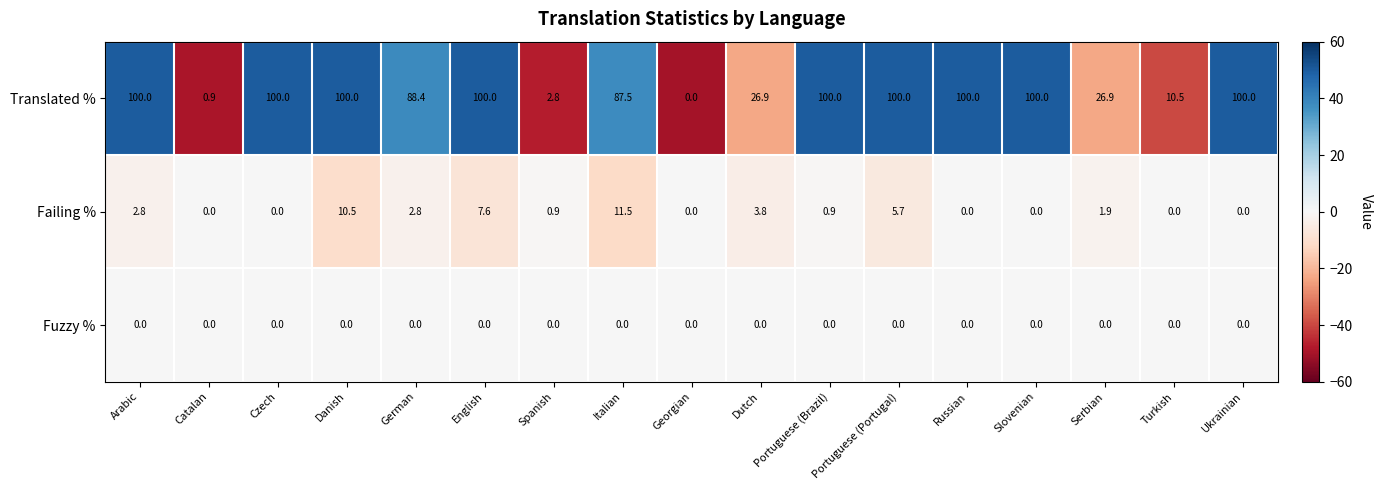

What is the approximate value of Failing % at Spanish?

0.9